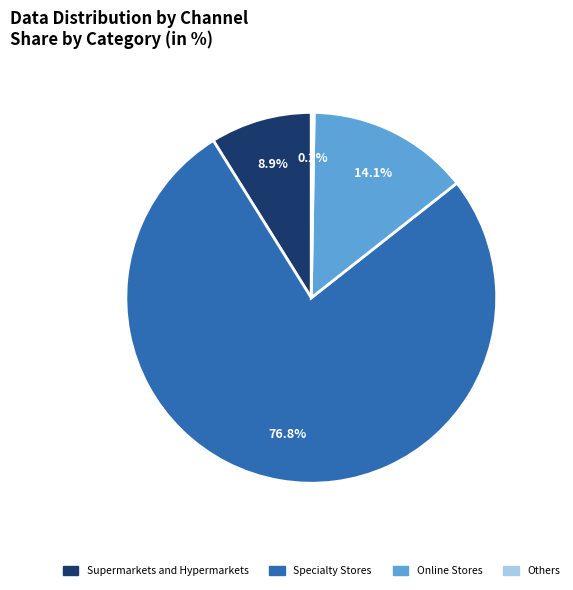

Which category has the biggest portion of the pie?

Specialty Stores